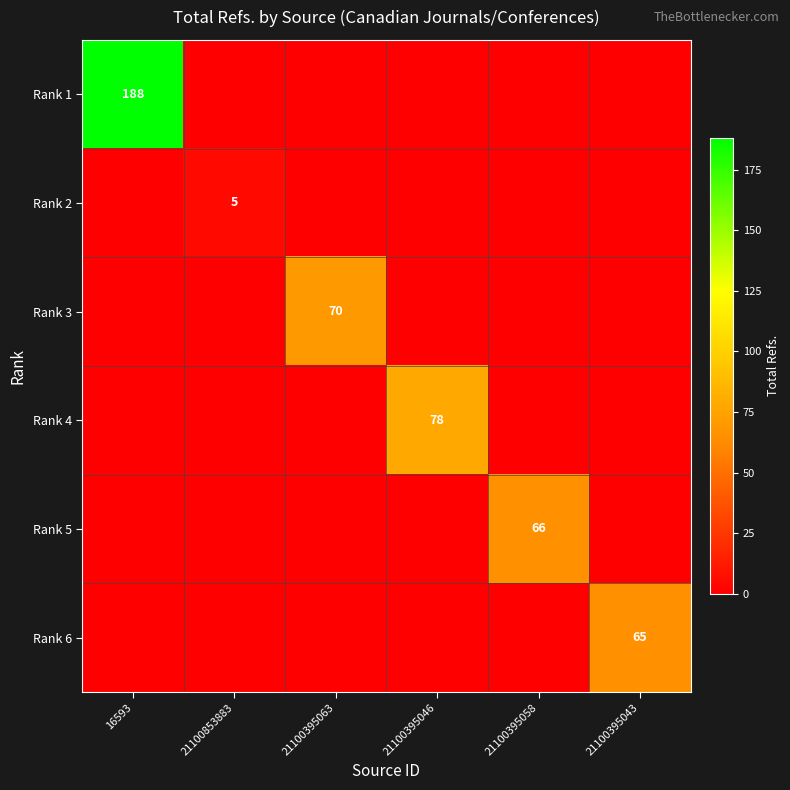

Is it true that Rank 2 equals 5 at 21100853883?

True